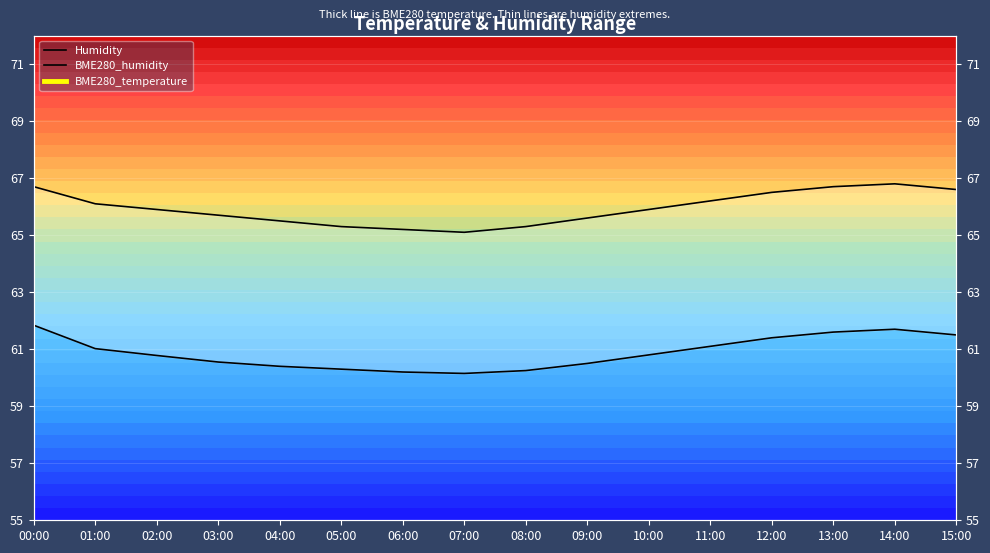

List the series in order of their peak value, highest first.

Humidity, BME280_humidity, BME280_temperature